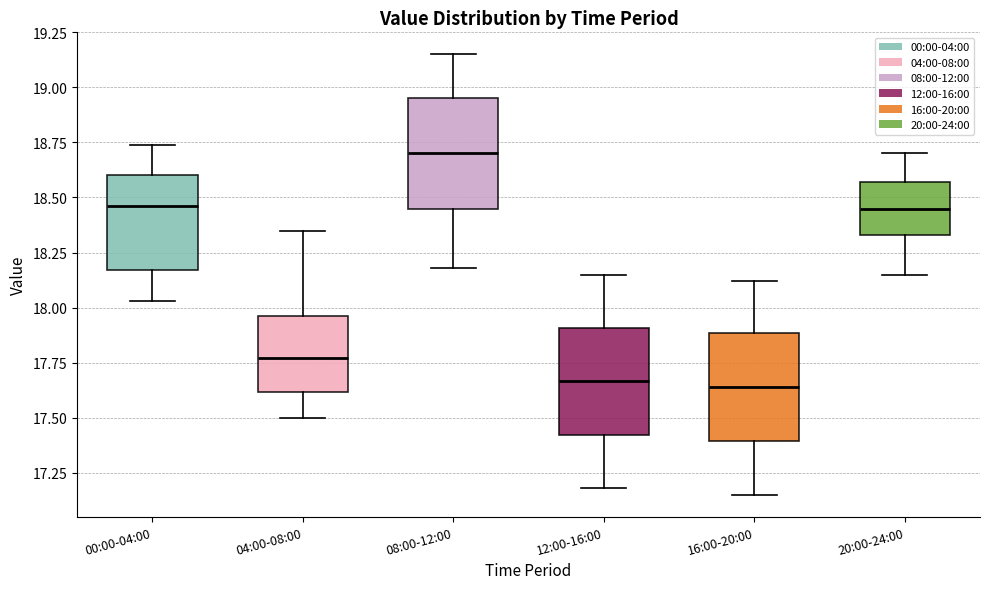

Reading left to right, read every box against the y-axis: the position of its median line, the range the box covers, and the ends of its whiskers. The values are not printed on the chart, so give them approximately, as read against the axis.

00:00-04:00: median 18.45, box 18.15 to 18.60, whiskers 18.05 to 18.75
04:00-08:00: median 17.75, box 17.60 to 17.95, whiskers 17.50 to 18.35
08:00-12:00: median 18.70, box 18.45 to 18.95, whiskers 18.20 to 19.15
12:00-16:00: median 17.65, box 17.40 to 17.90, whiskers 17.20 to 18.15
16:00-20:00: median 17.65, box 17.40 to 17.90, whiskers 17.15 to 18.10
20:00-24:00: median 18.45, box 18.35 to 18.55, whiskers 18.15 to 18.70